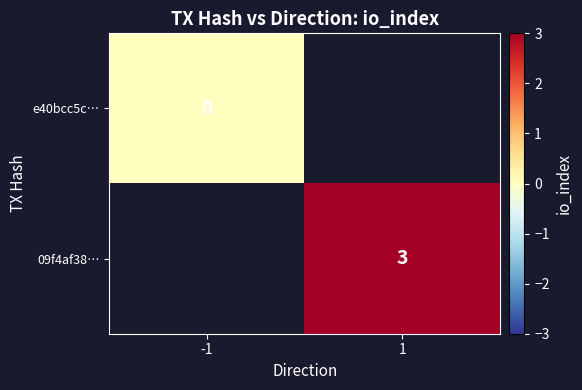

Is it true that 09f4af38… equals 1 at 1?

False